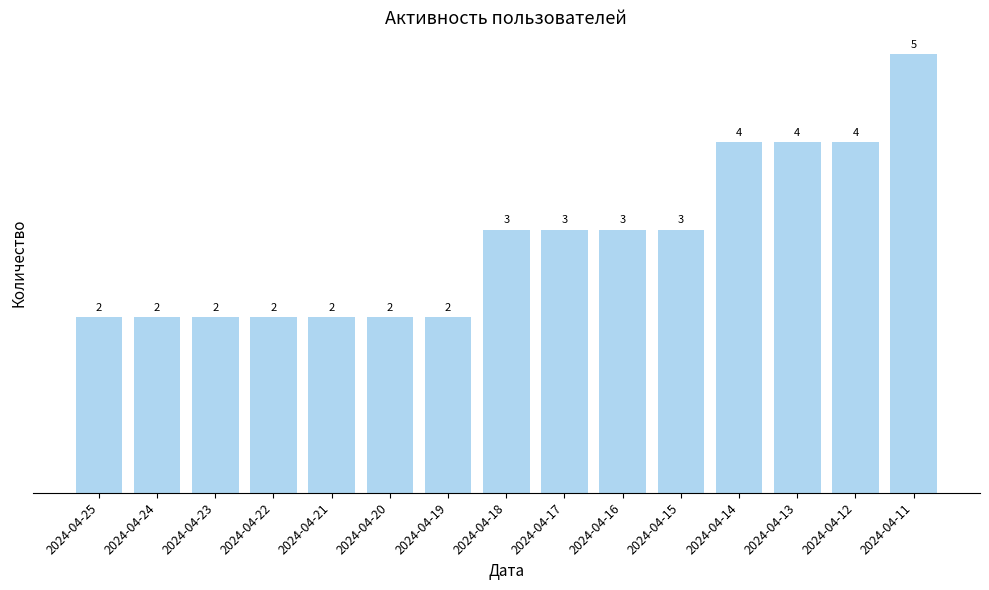

Which category has the highest value across all series?

2024-04-11